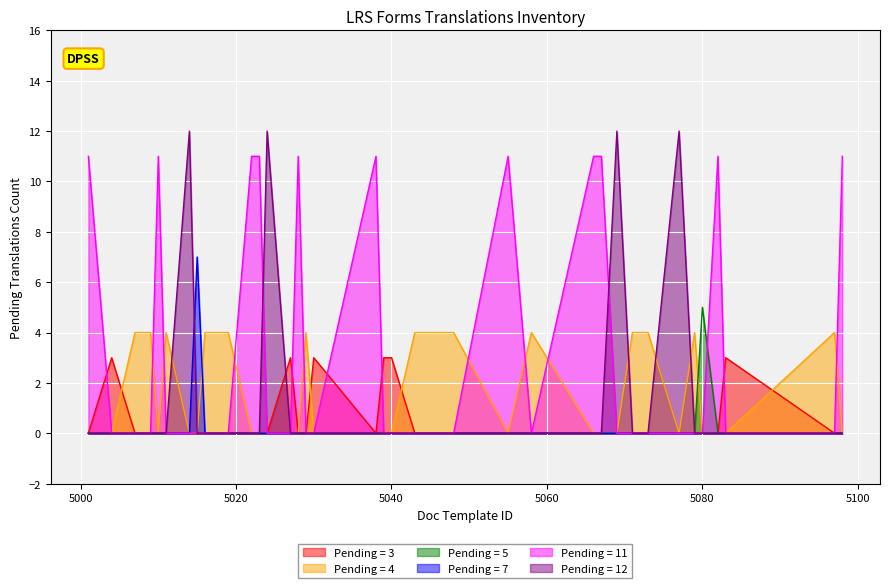

Rank the series by their maximum value, from lowest to highest.

Pending = 3, Pending = 4, Pending = 5, Pending = 7, Pending = 11, Pending = 12